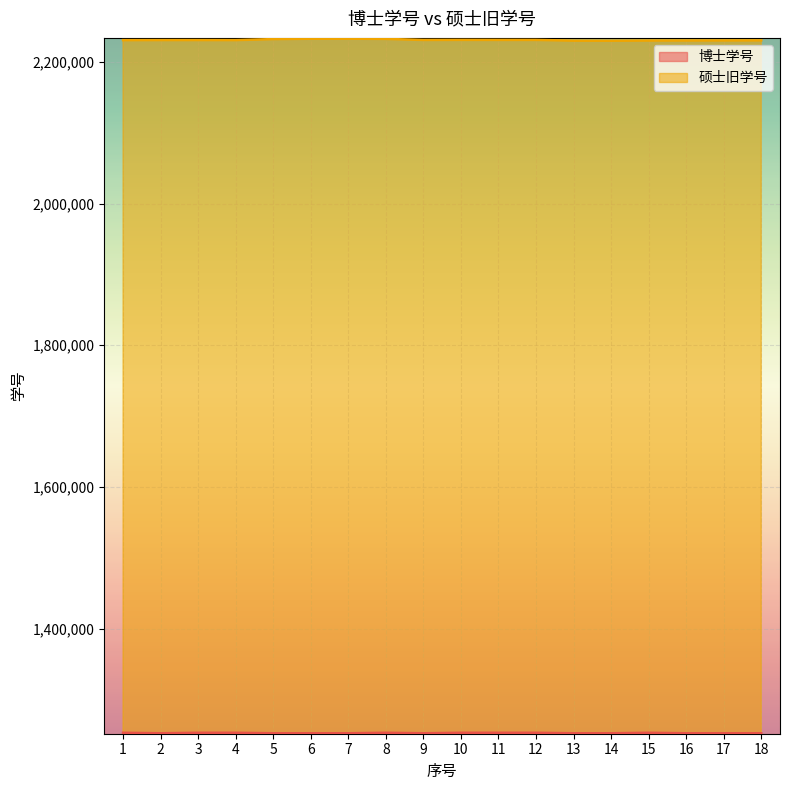

Which series has the largest total across all categories?

硕士旧学号